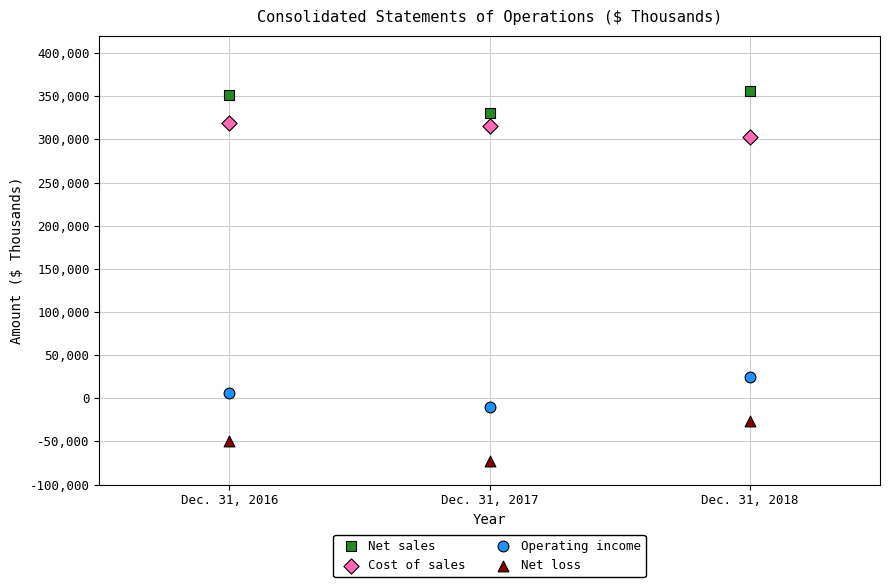

In the Net sales series, what Y value is closest to 343543?

351082